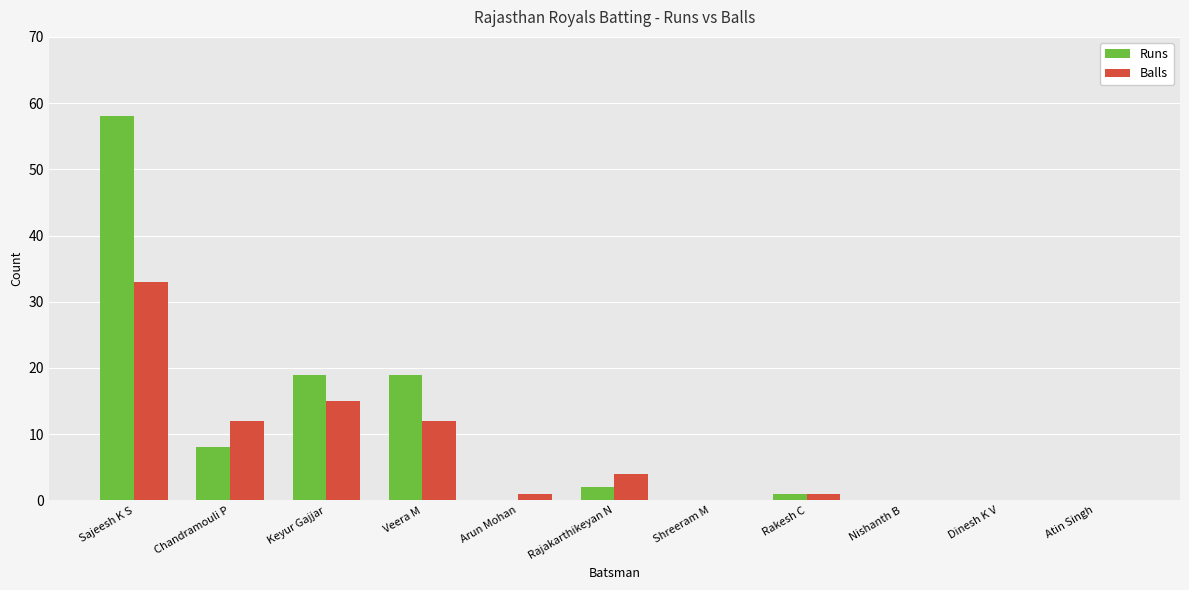

True or false: Balls has a value of 15 at Keyur Gajjar.

True